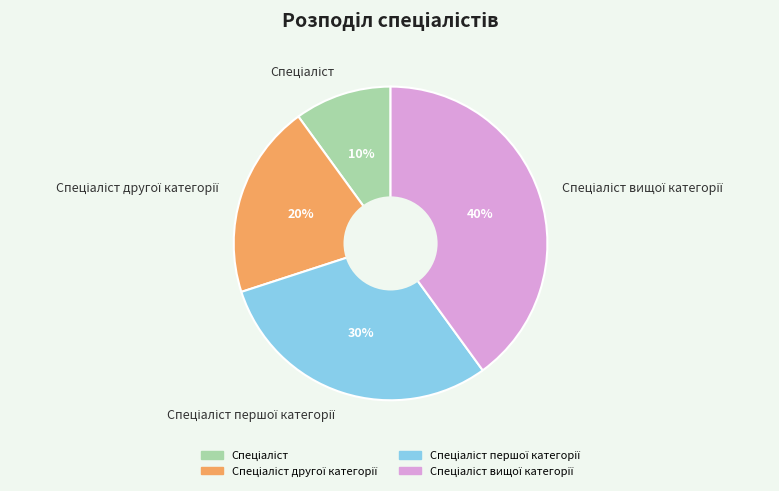

To the nearest percent, what is the difference between the largest and smallest slice percentages?

30%